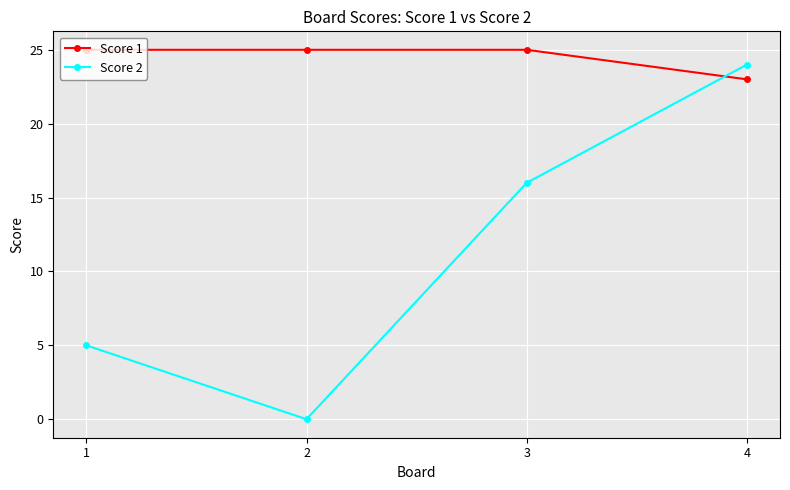

Which series changed the most between 2 and 3?

Score 2